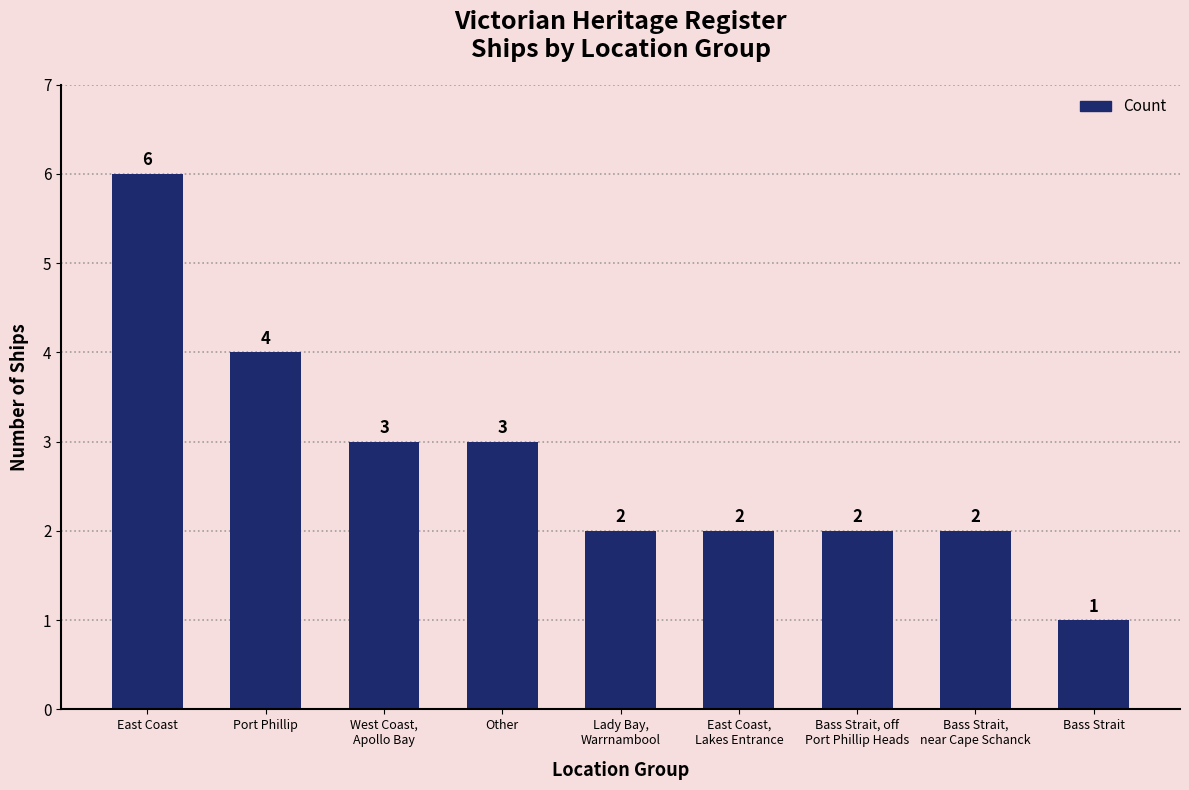

Count the values in the range 2 to 3.

6